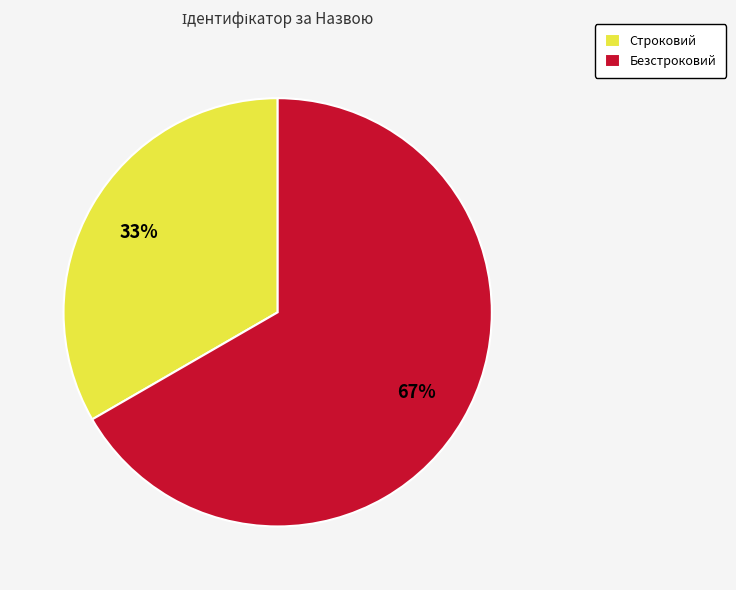

To the nearest percent, what is the average slice percentage?

50%